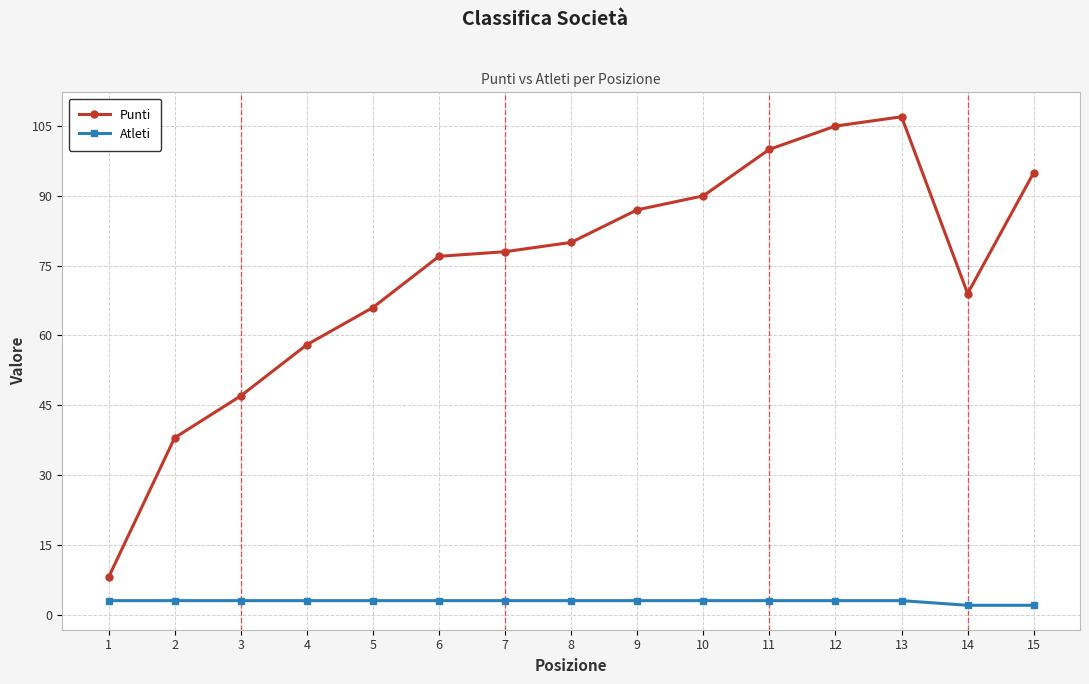

Which series has the largest total across all categories?

Punti